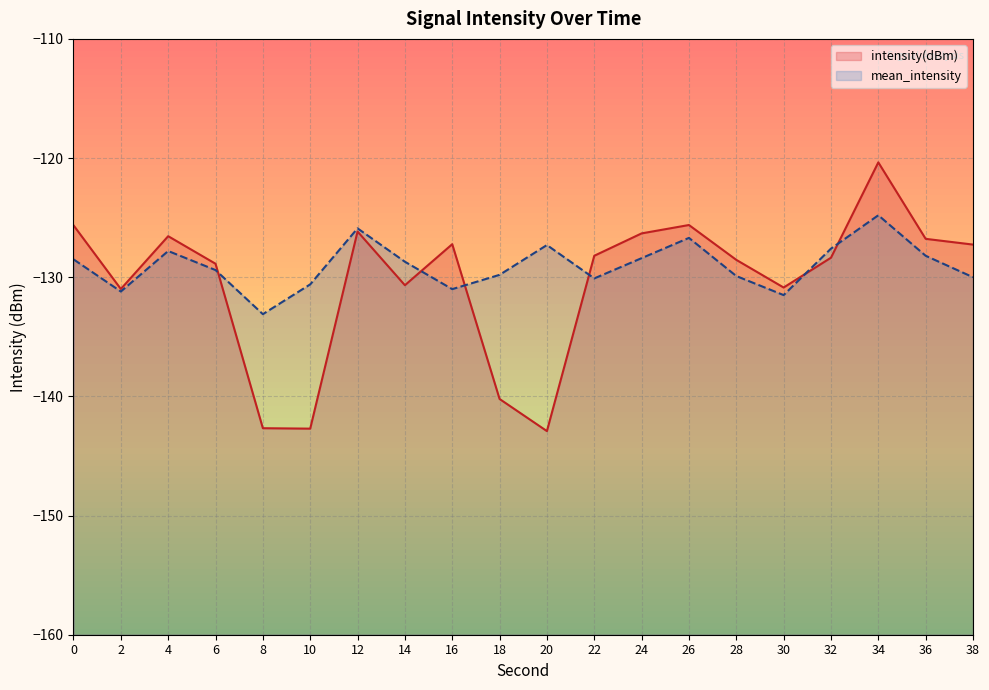

Does the chart display data point markers on the line(s)?

No